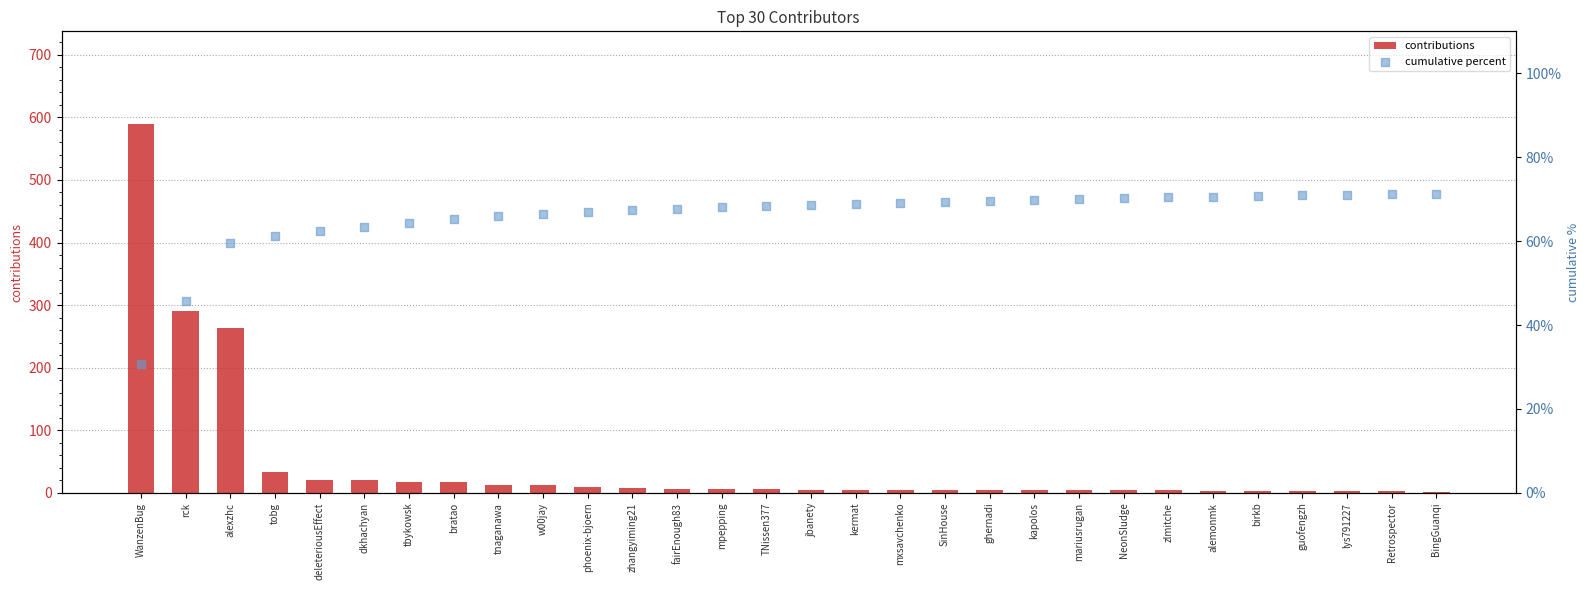

What is the total value across all series at Retrospector?

74.2